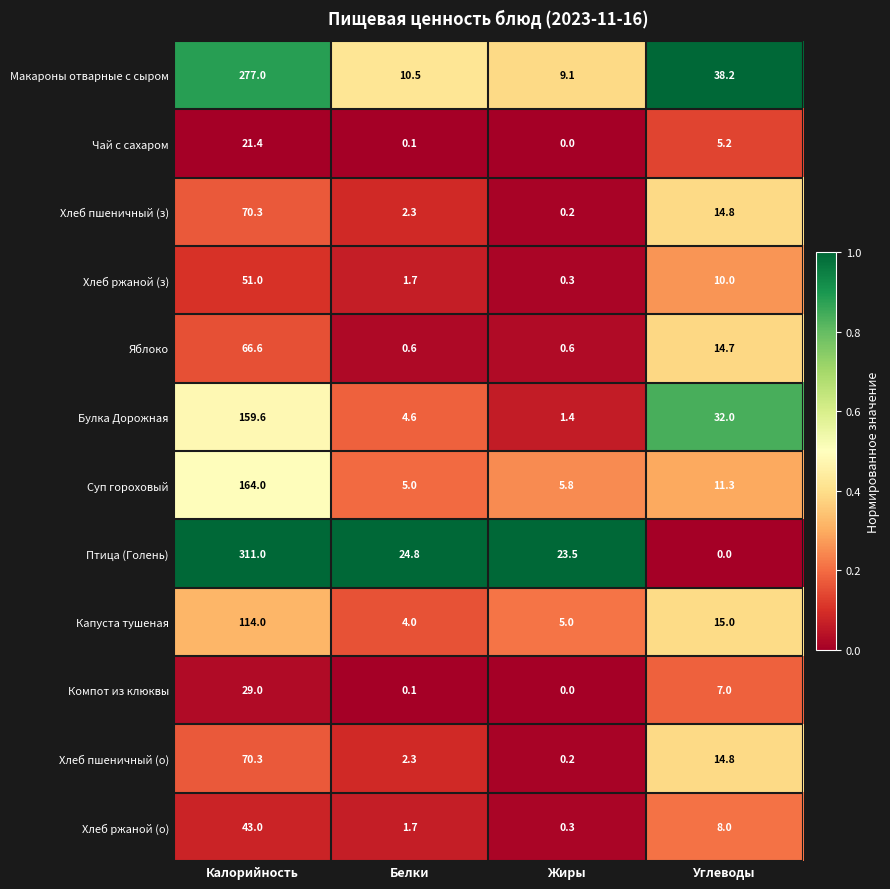

The Чай с сахаром series shows 13.2 at Калорийность. True or false?

False